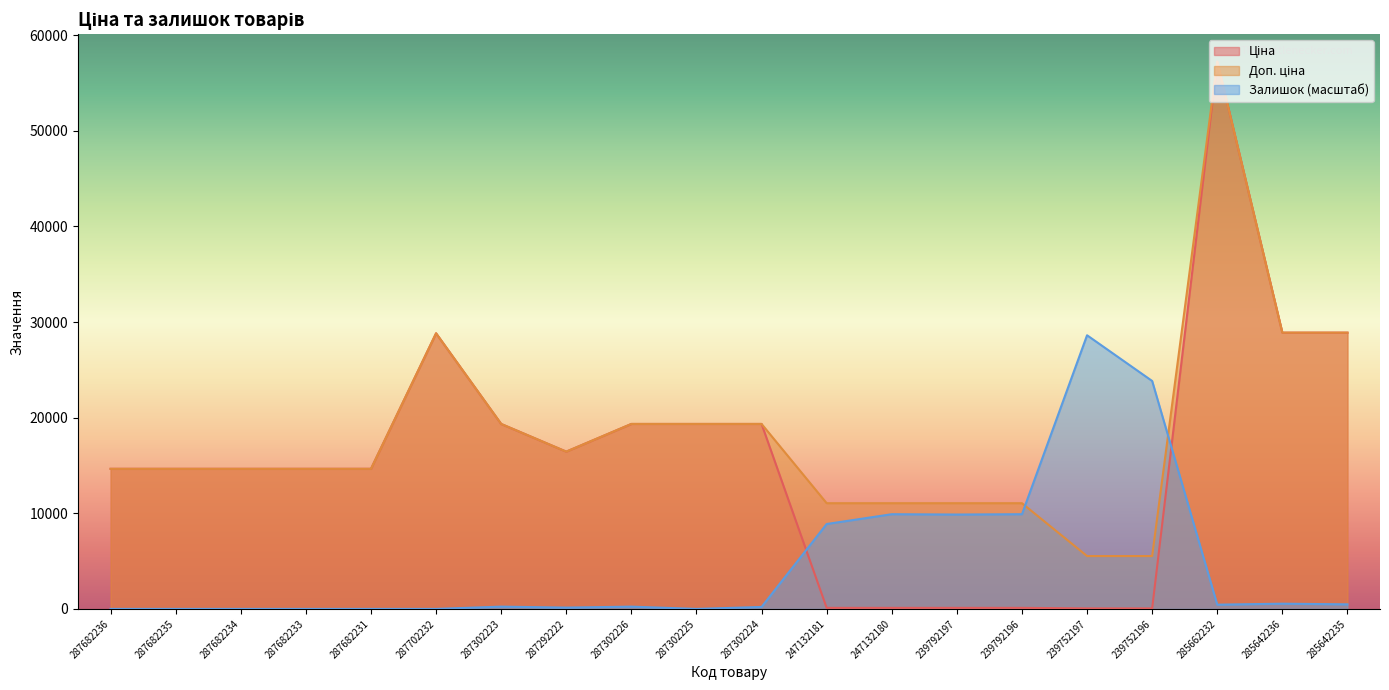

Which series has the largest total across all categories?

Доп. ціна